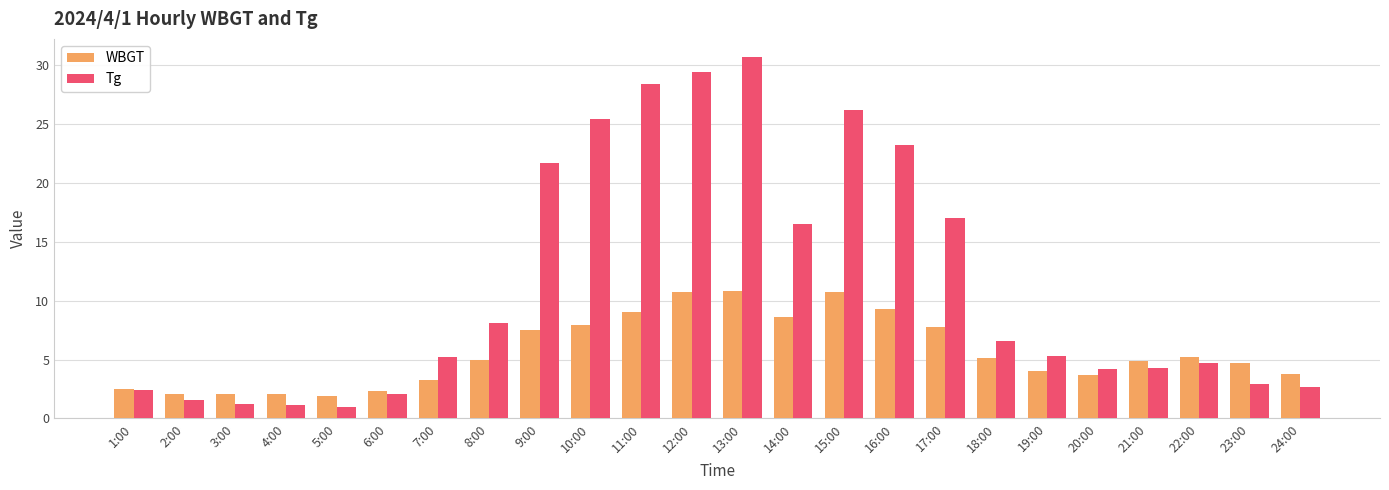

How many groups of bars are there?

24